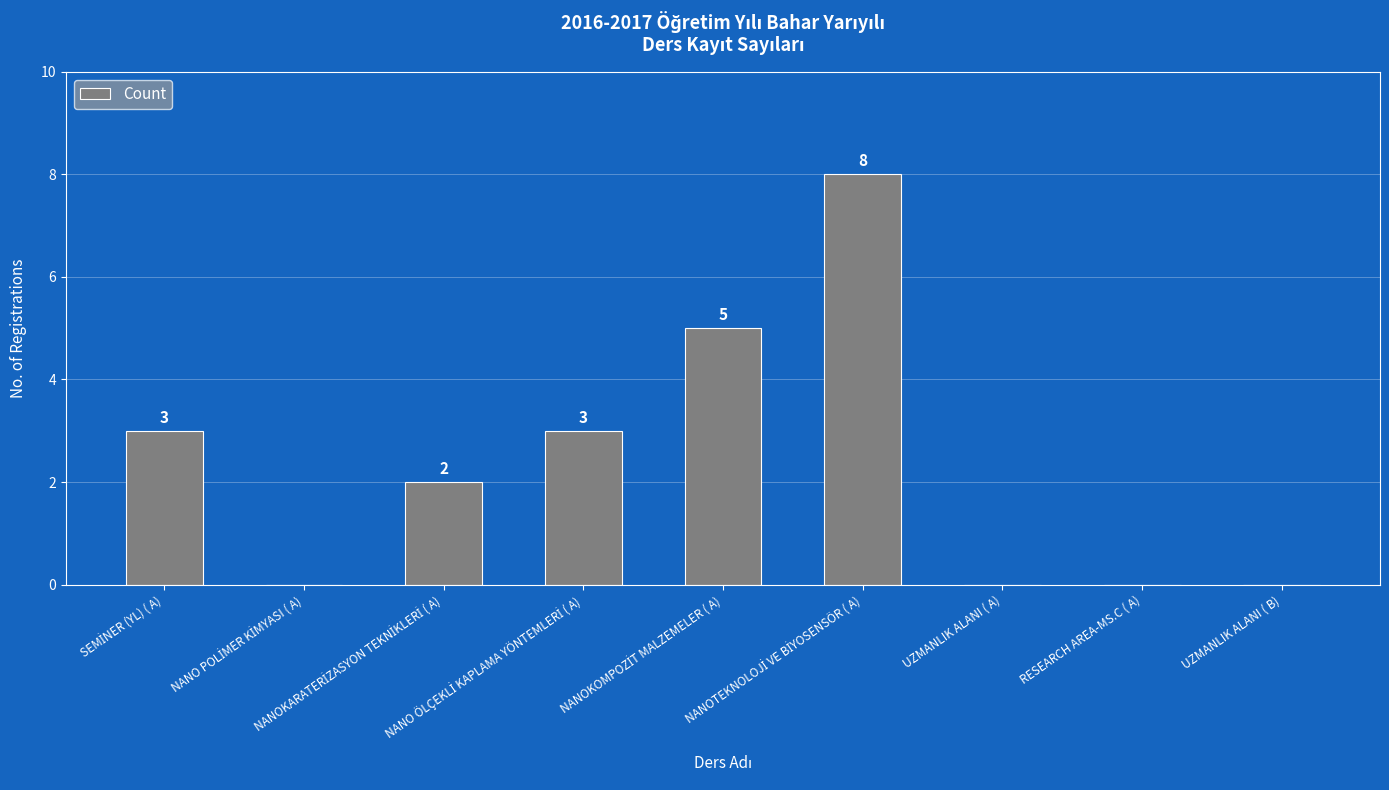

How many values are between 0 and 3?

7